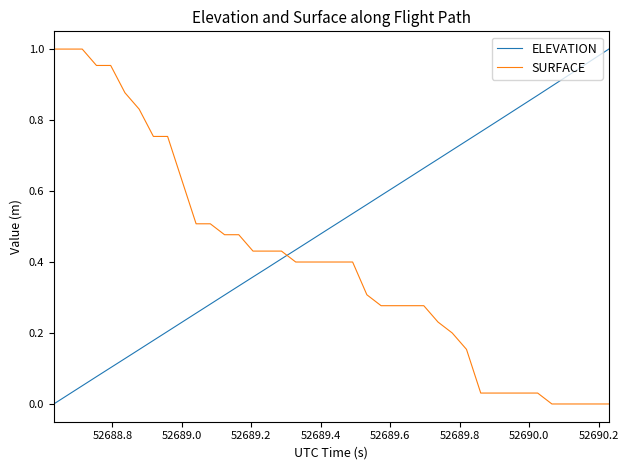

List the series in order of their overall mean, highest first.

ELEVATION, SURFACE